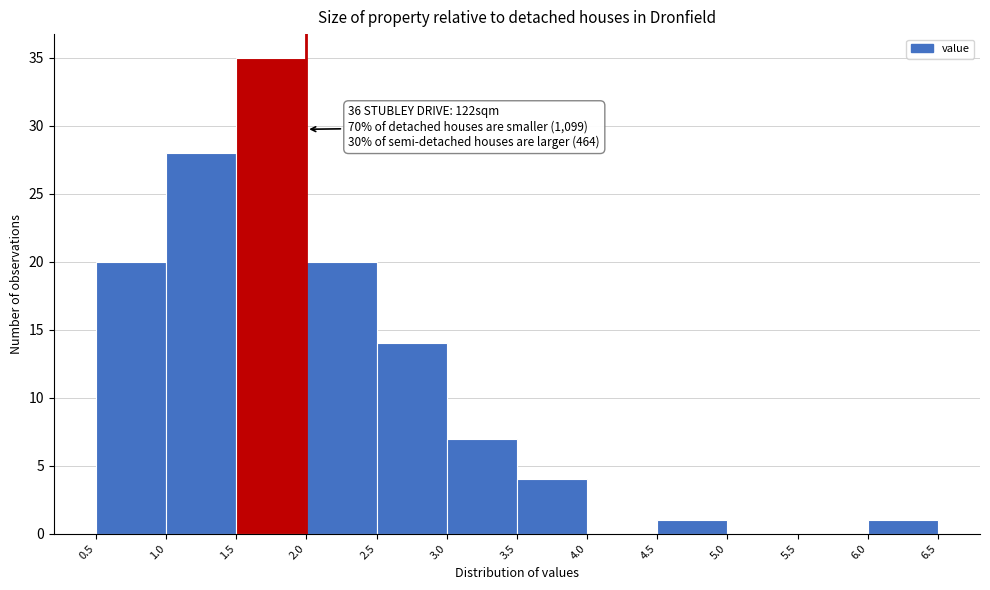

Over which range of the x-axis is the bar tallest?

1.5 to 2.0